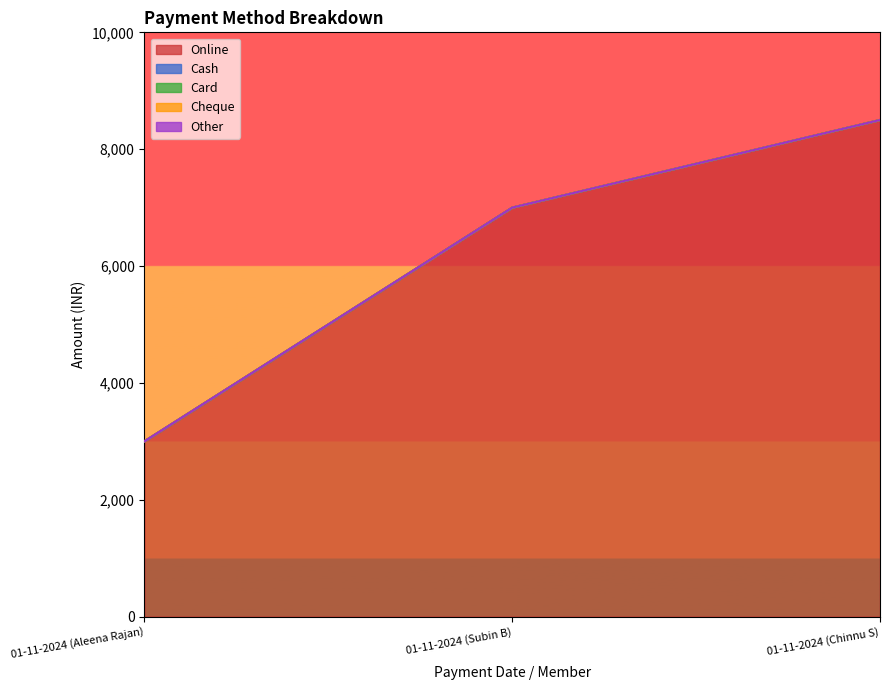

Between 01-11-2024 (Aleena Rajan) and 01-11-2024 (Chinnu S), which series saw the biggest shift?

Online